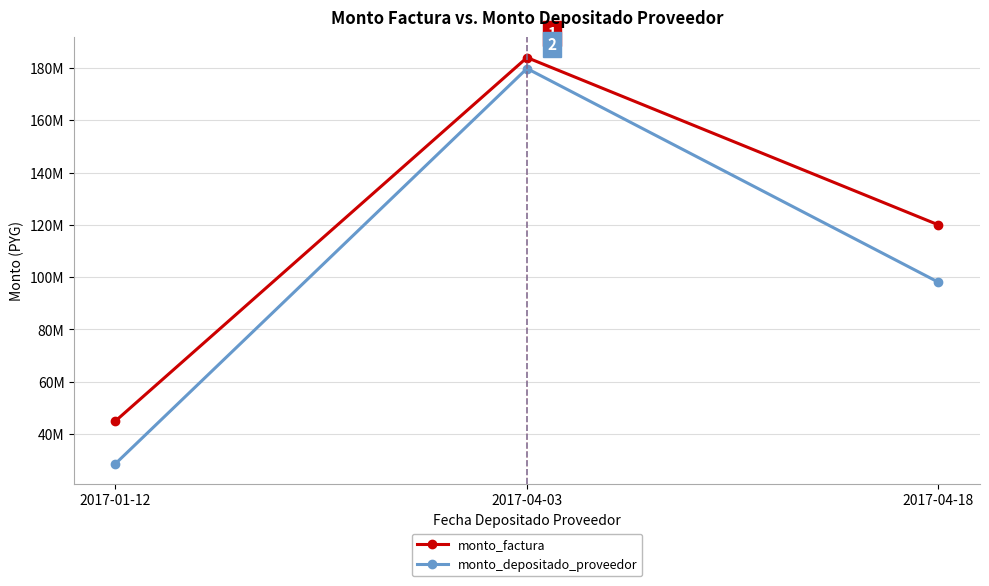

Between 2017-01-12 and 2017-04-18, which series saw the biggest shift?

monto_factura